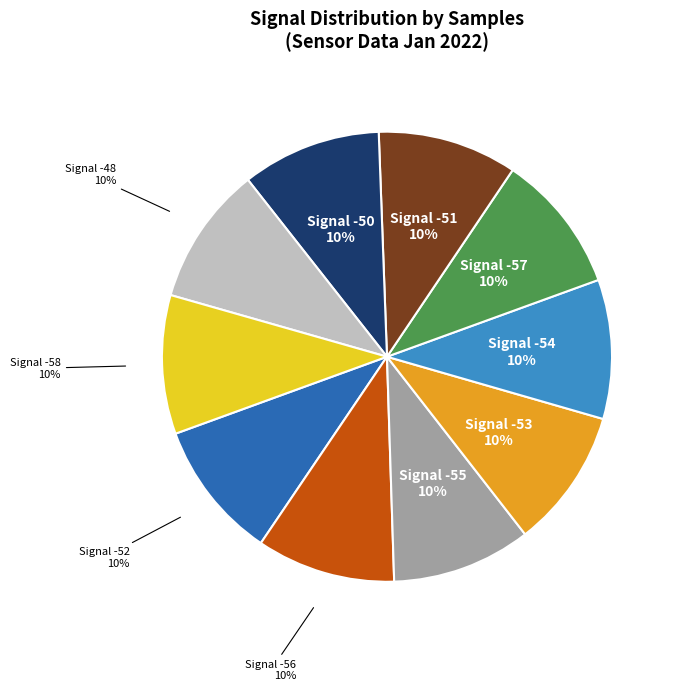

What percentage is the Signal -52 slice, to the nearest percent?

10%